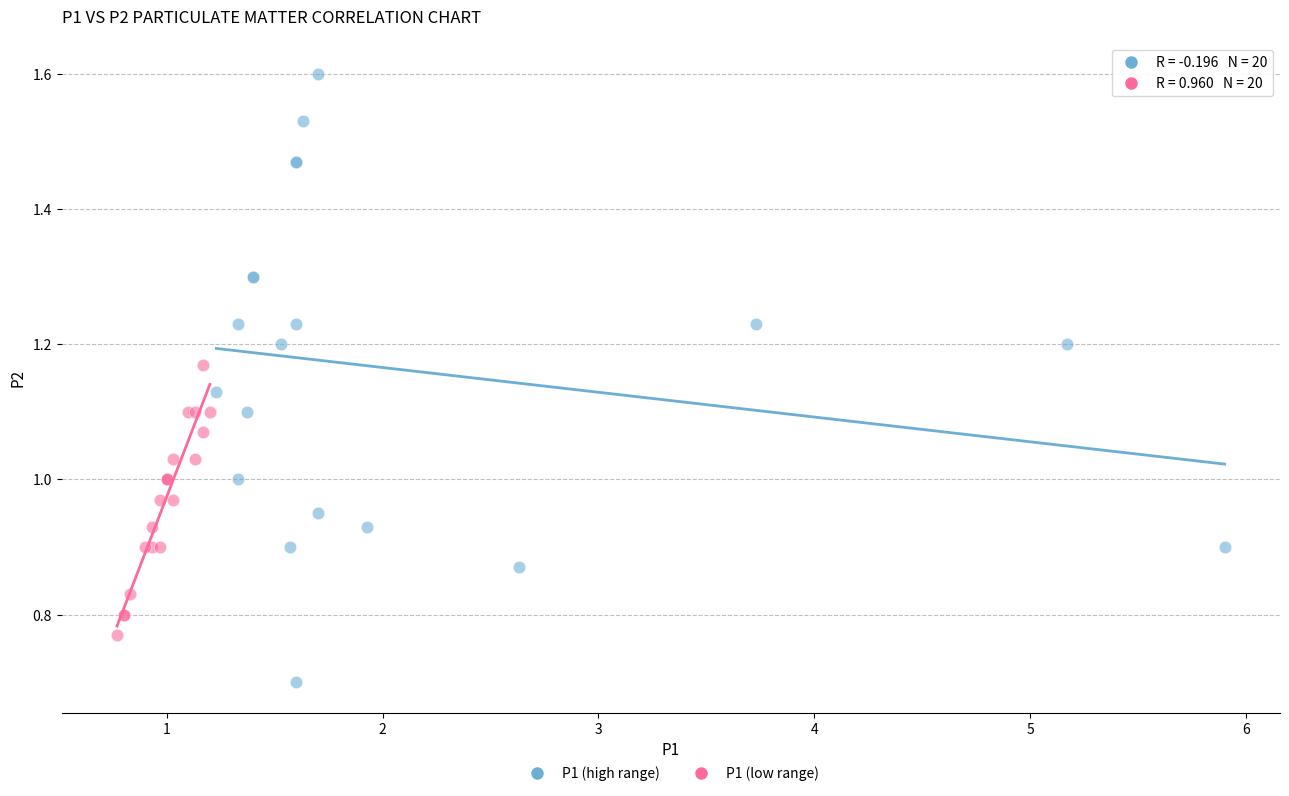

Which series has the widest spread of Y values?

P1 (high range)